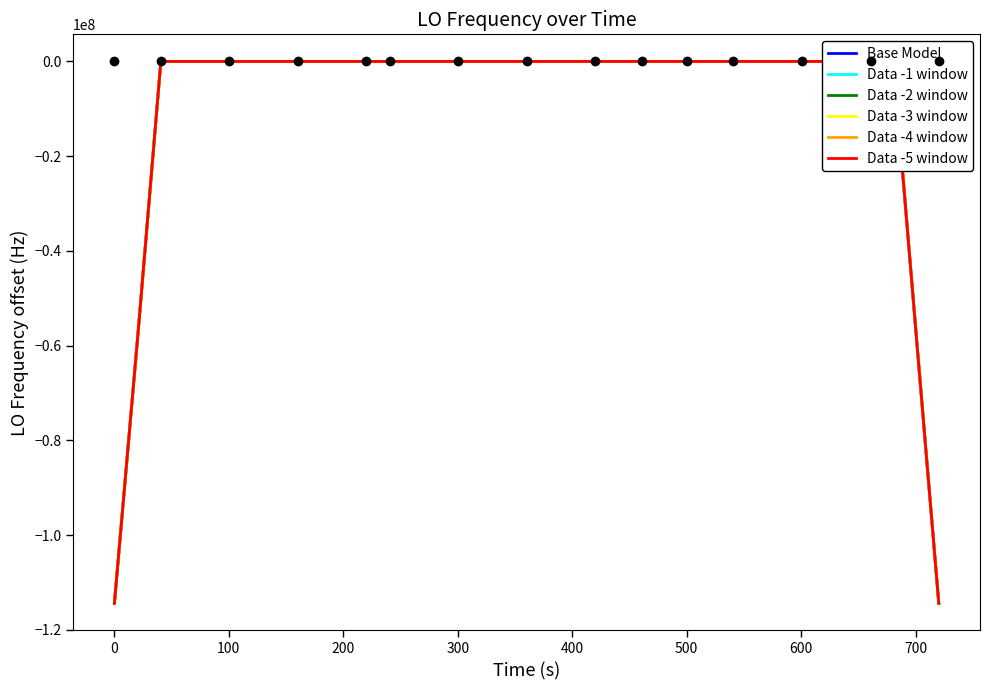

Which series has the largest total across all categories?

Data -5 window